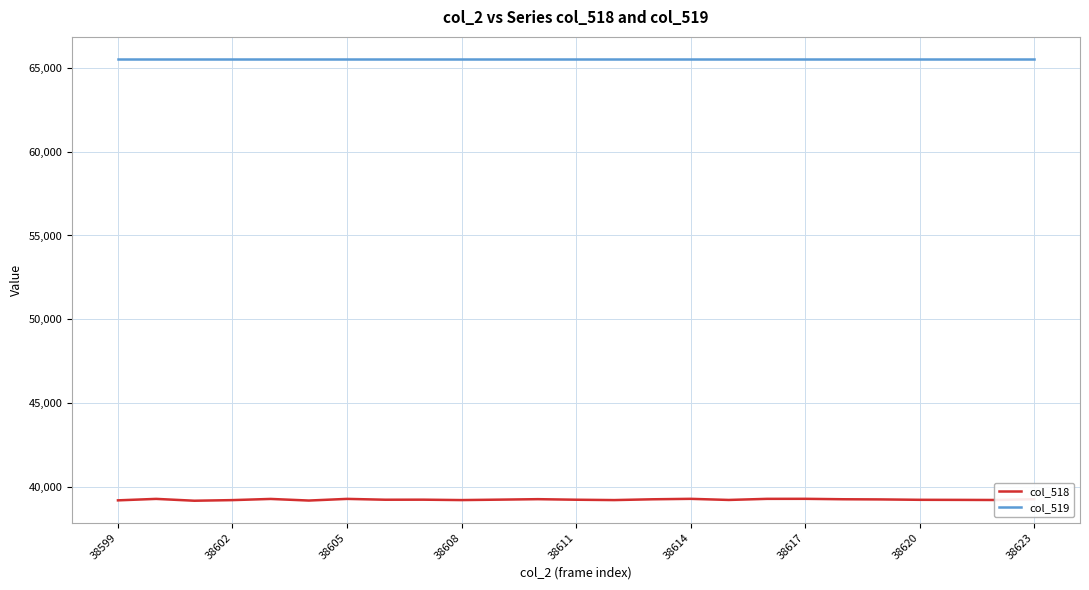

What is the difference between the maximum and second lowest values in the col_518 series?

103